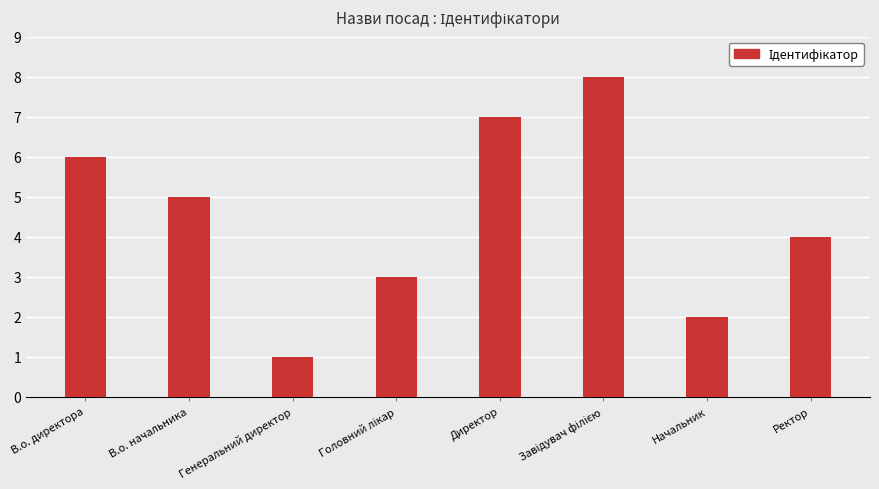

How many data points does each series have?

8